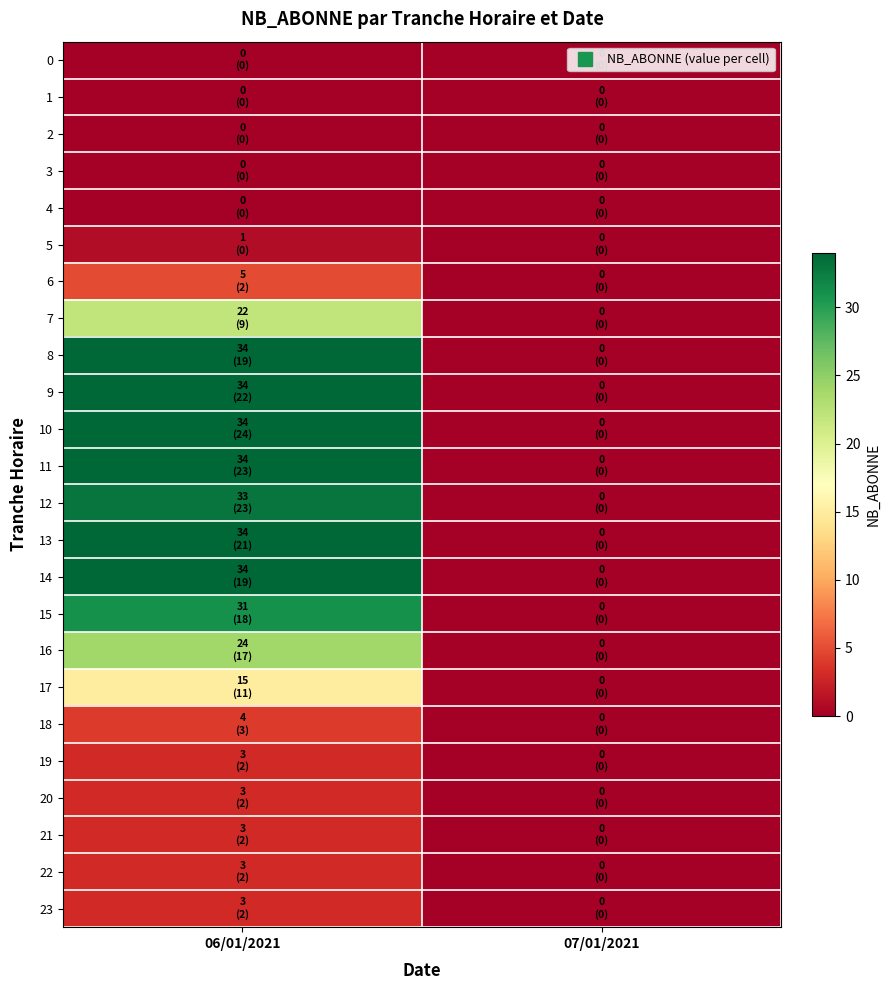

Between 06/01/2021 and 07/01/2021, which series saw the biggest shift?

8